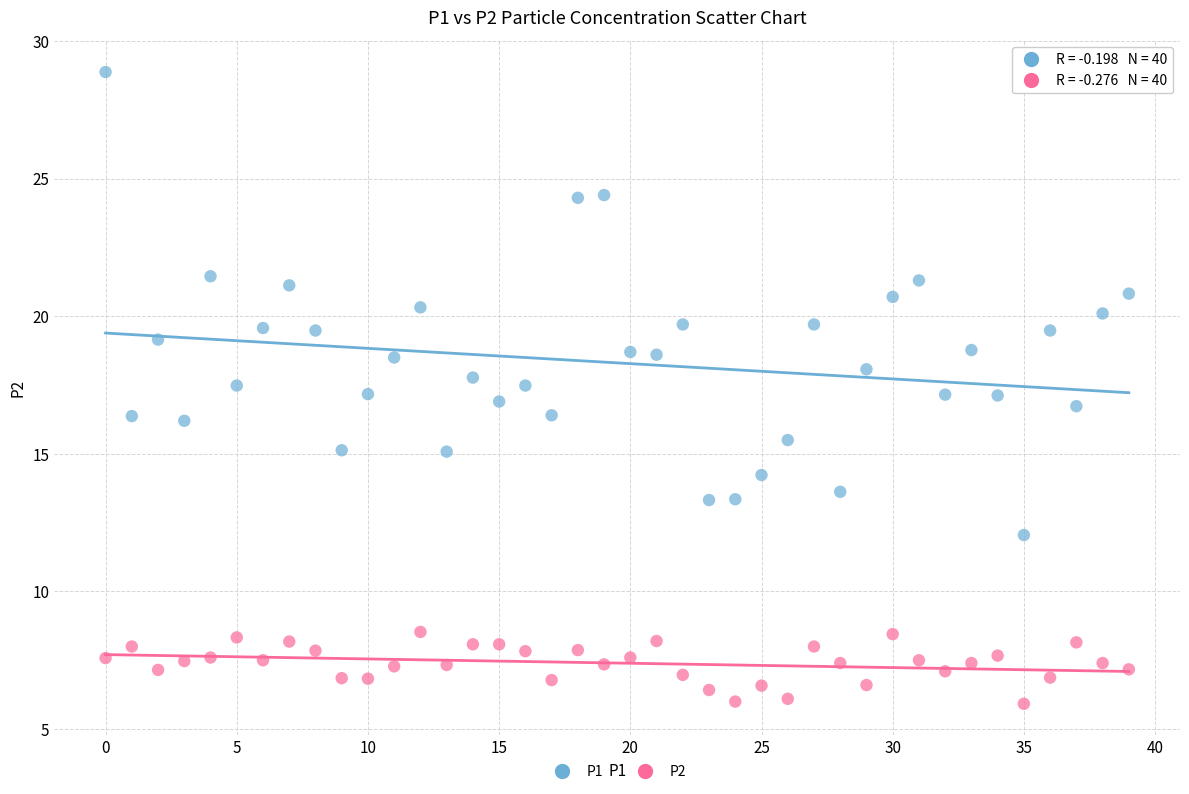

Which series reaches the maximum Y coordinate?

P1